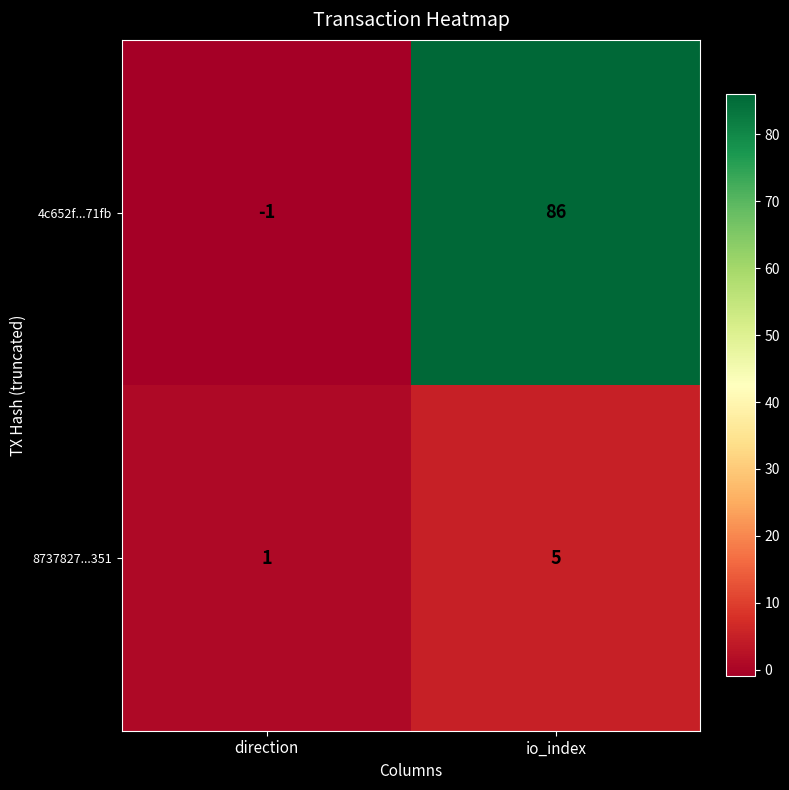

What is the maximum value shown in the chart?

86